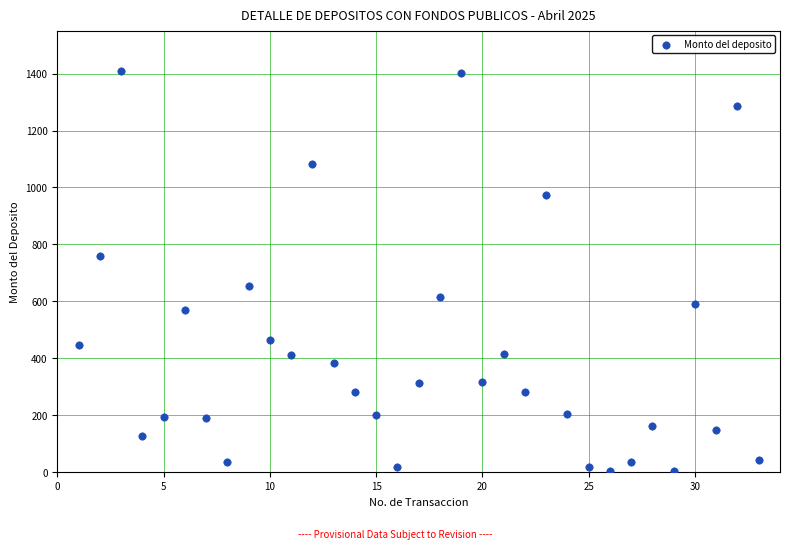

What is the range of X values (max minus min)?

32